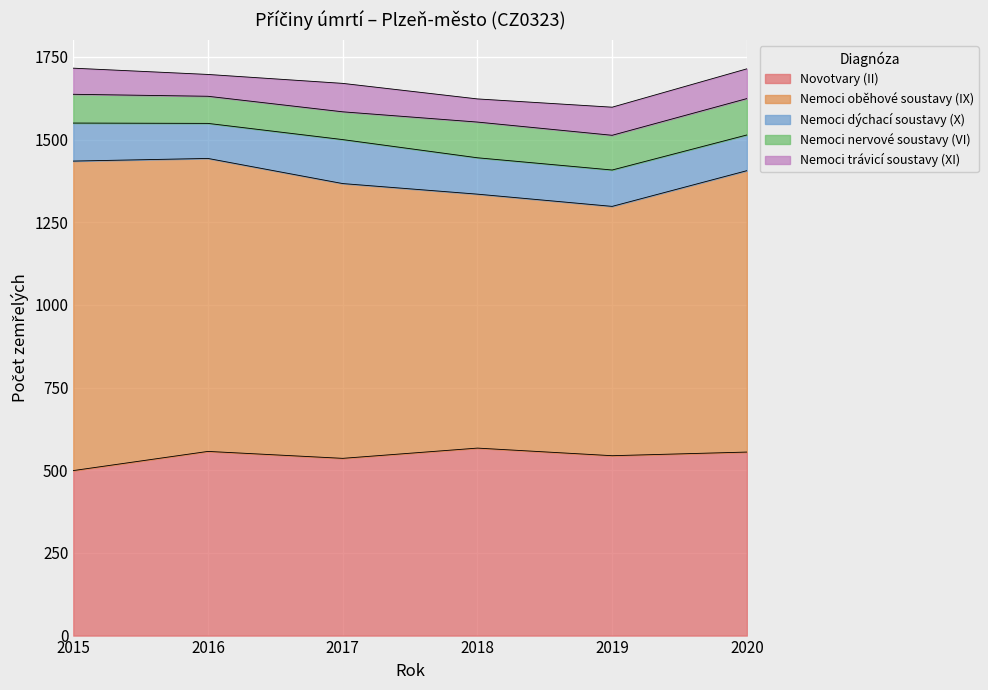

What is the difference between the maximum and second lowest values in the Nemoci trávicí soustavy (XI) series?

20